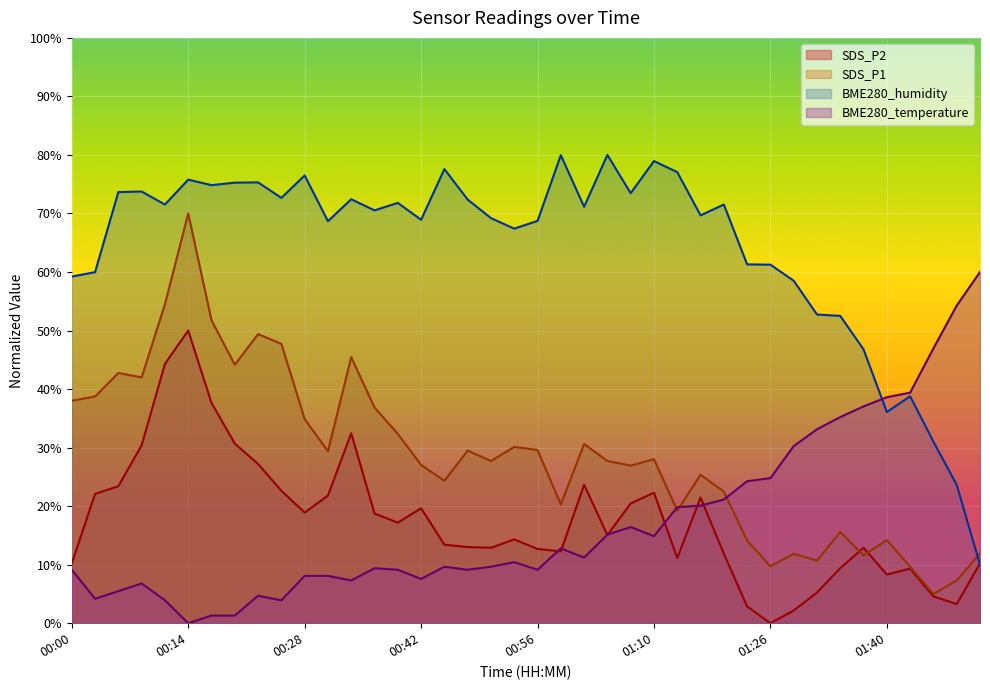

How many lines are shown in the chart?

4